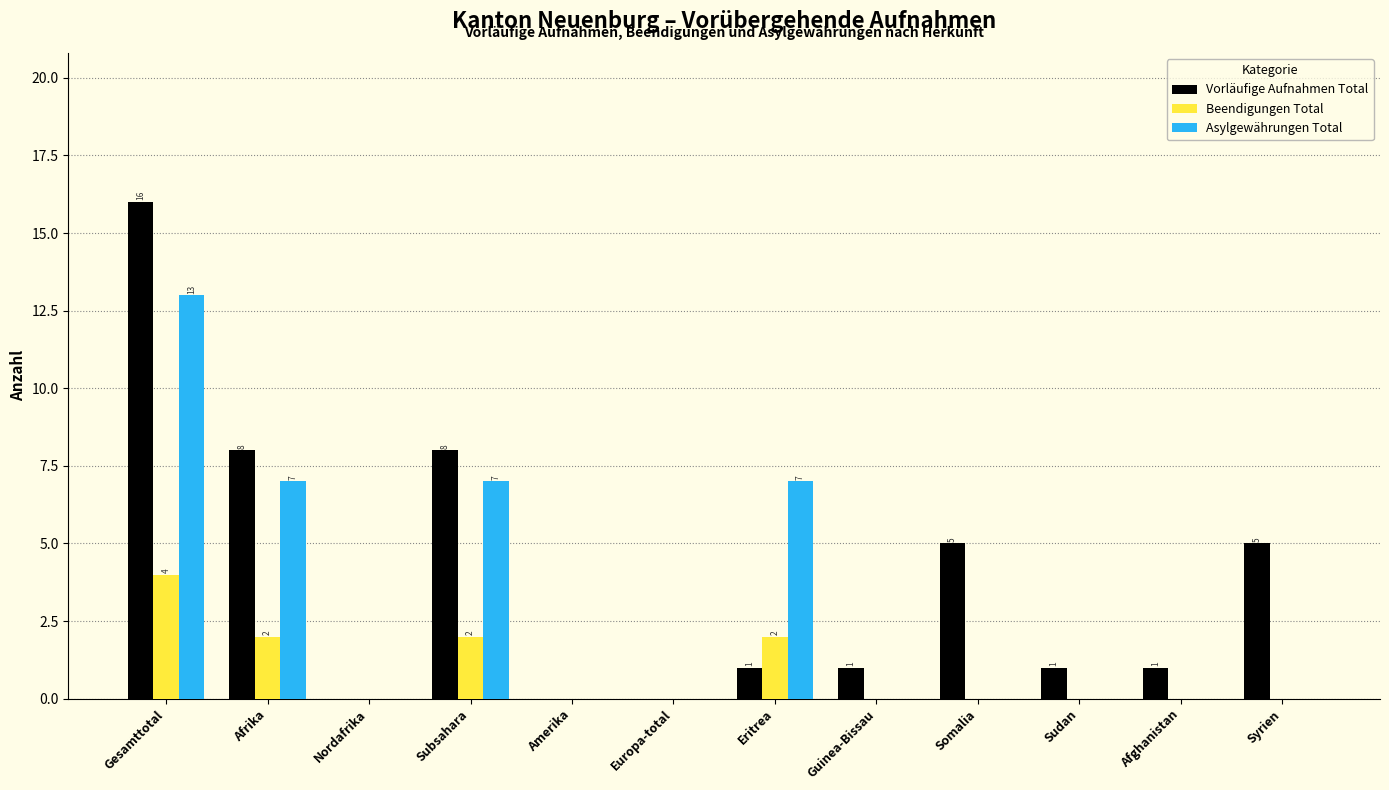

At which category is the sum across all series the highest?

Gesamttotal